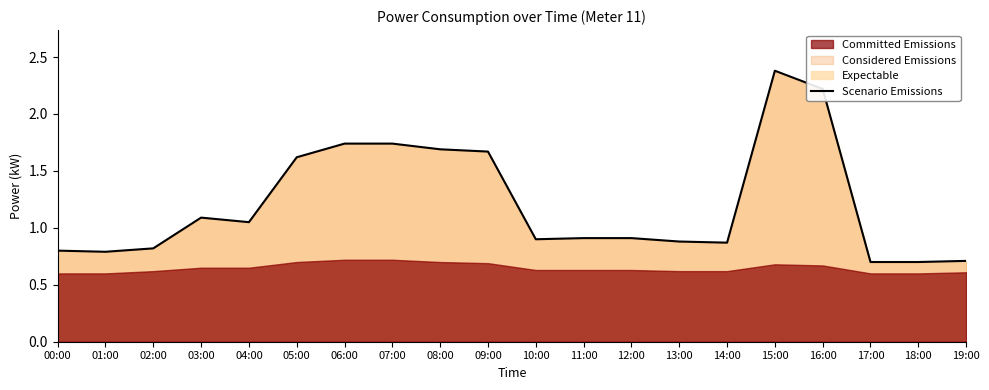

How many lines are shown in the chart?

1